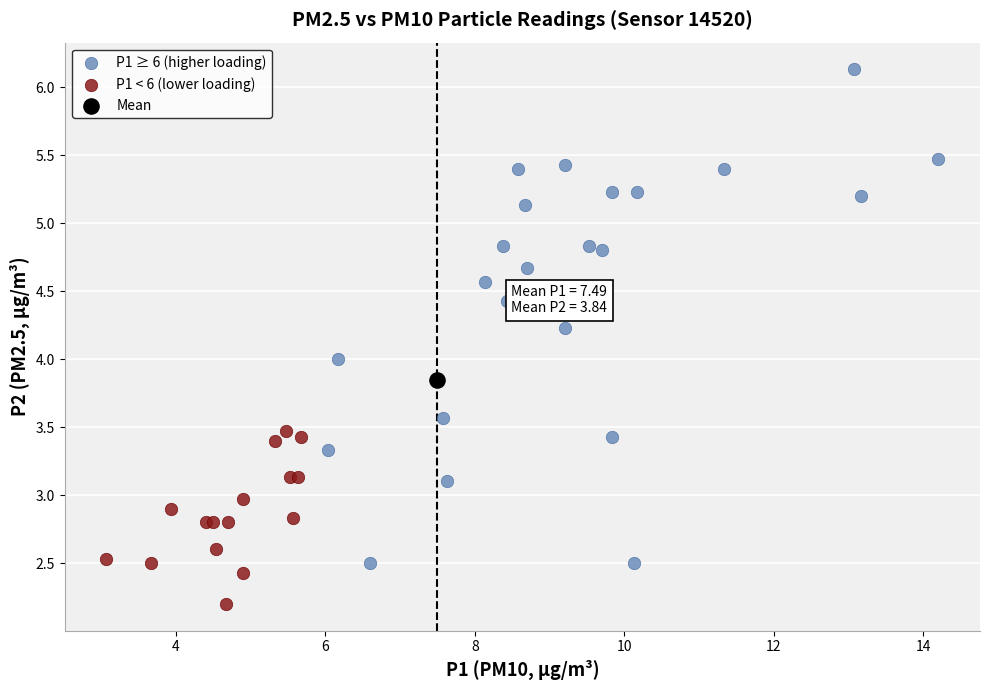

Which series reaches the minimum Y coordinate?

P1 < 6 (lower loading)